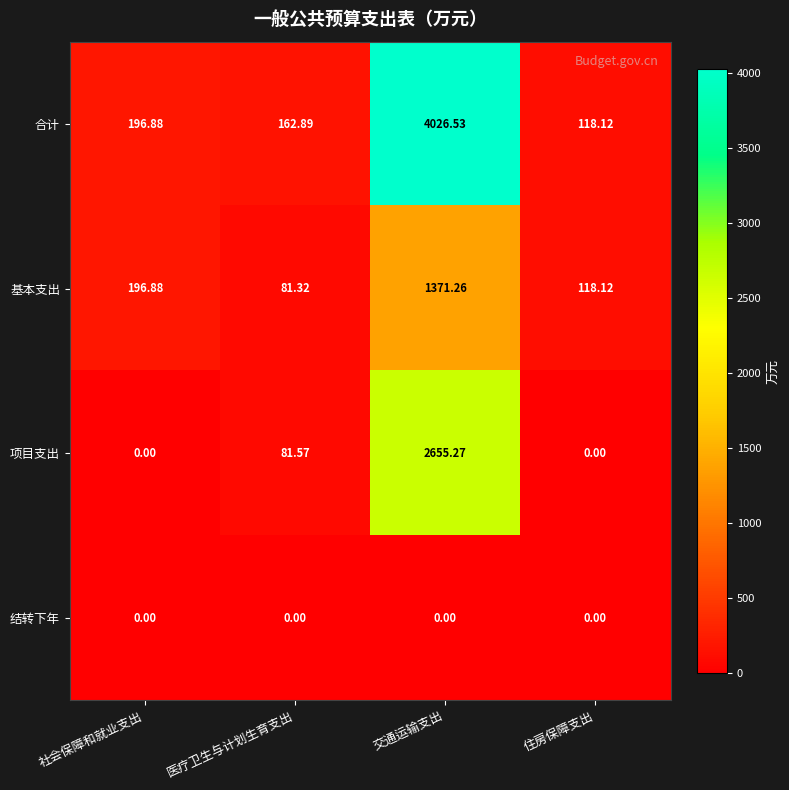

At which category is the sum across all series the highest?

交通运输支出